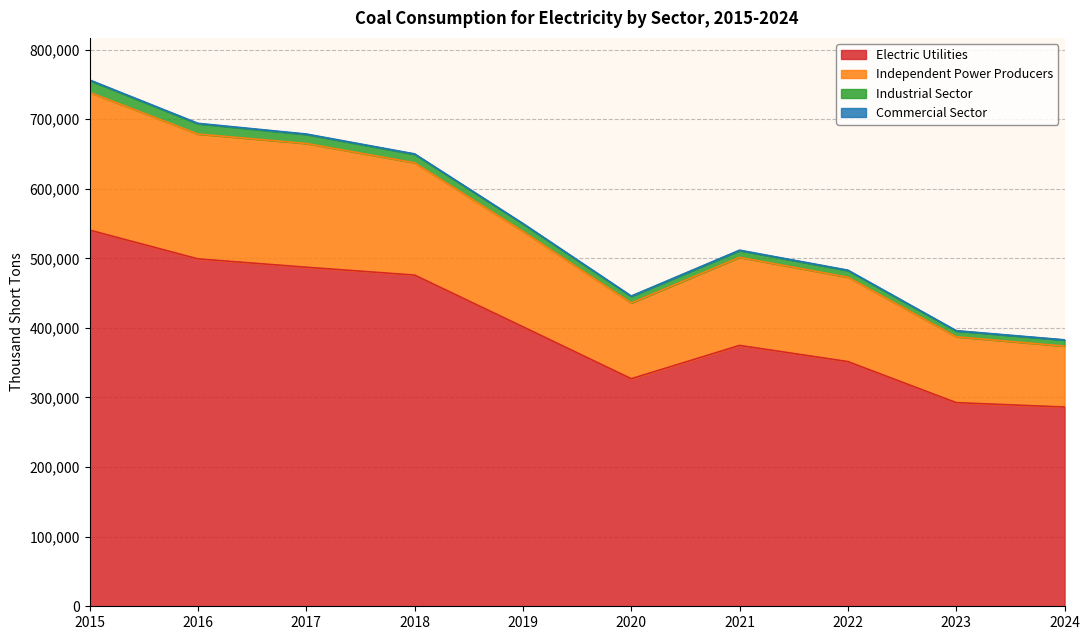

True or false: Electric Utilities has a value of 475885 at 2018.

True